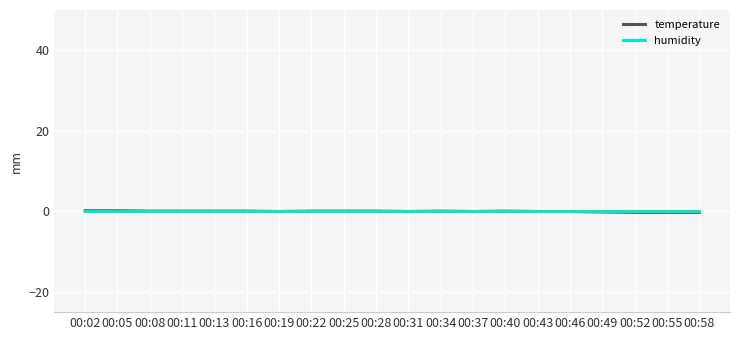

Is it true that humidity equals 0.0 at 00:34?

True